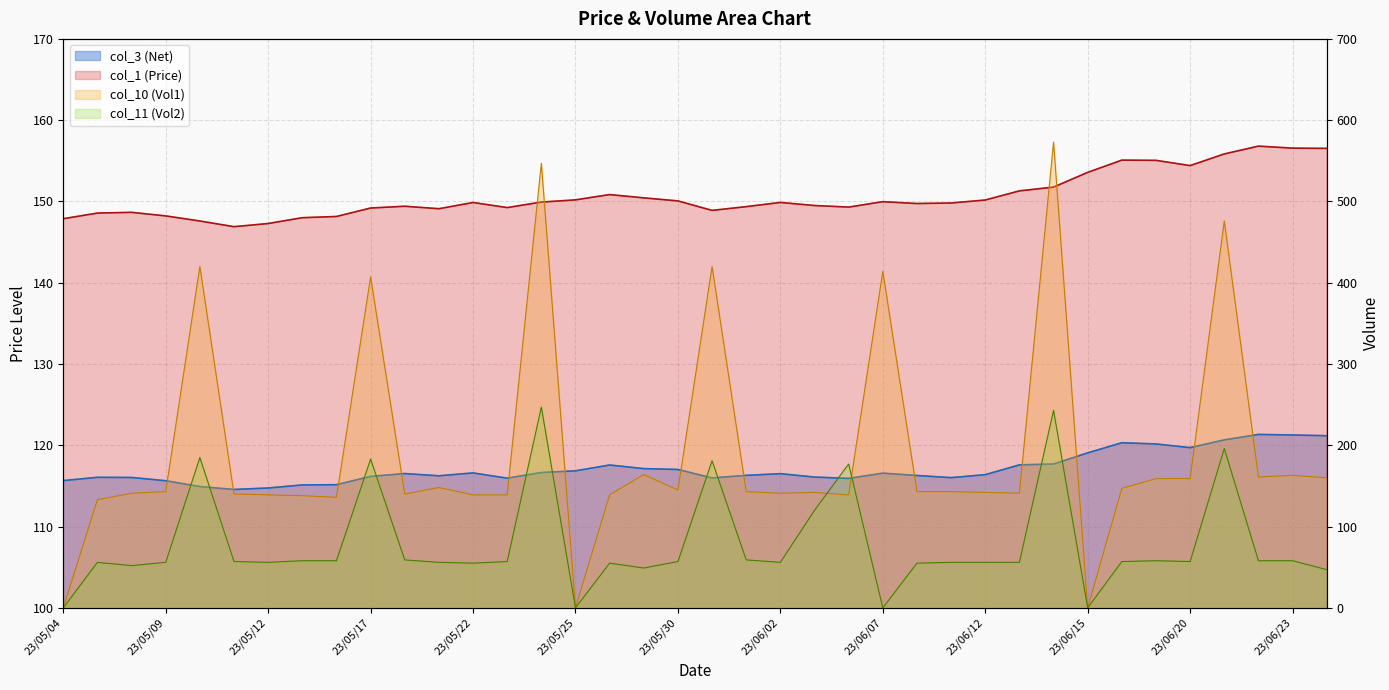

What is the average value of the col_11 series?

78.6